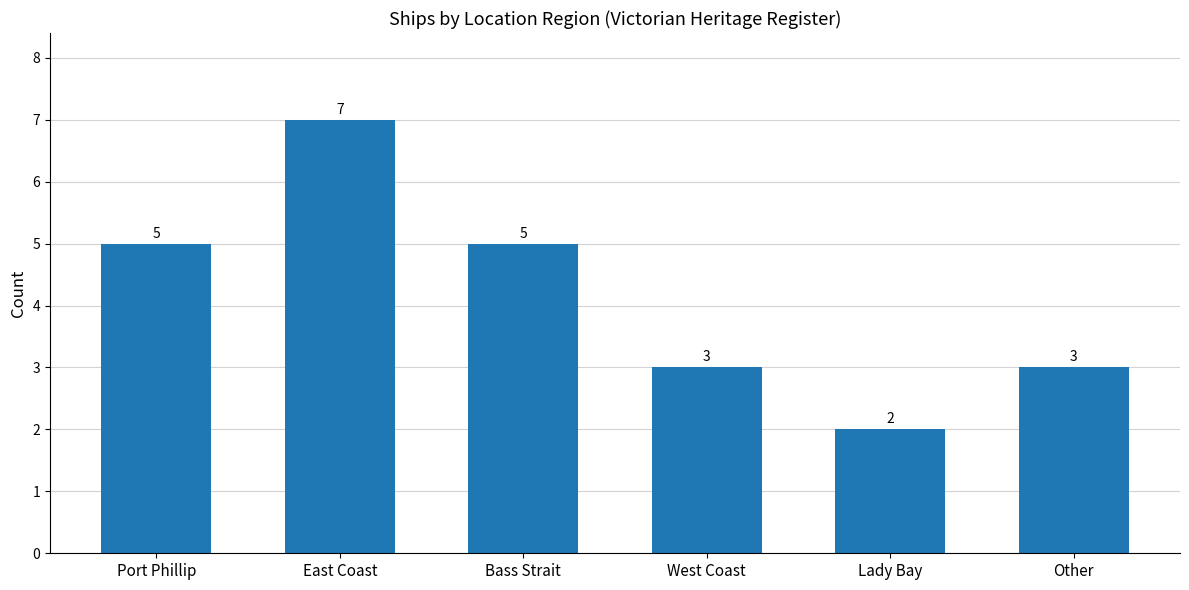

True or false: the data shows 5 at Bass Strait.

True